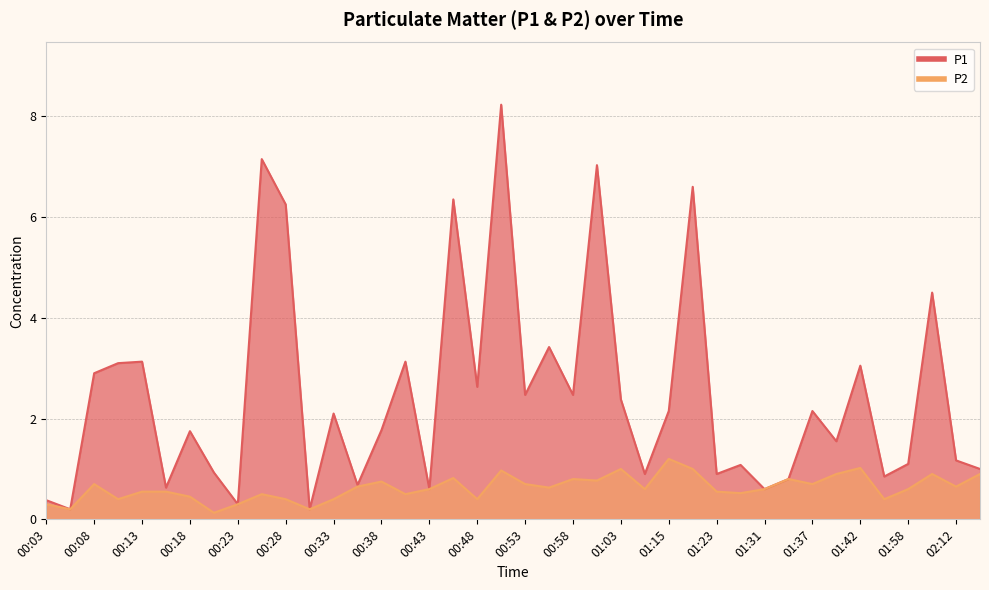

Reading left to right, extract all data points from this chart.

P1: 0.4	0.2	2.9	3.1	3.1	0.6	1.8	0.9	0.3	7.2	6.2	0.2	2.1	0.7	1.8	3.1	0.6	6.3	2.6	8.2	2.5	3.4	2.5	7.0	2.4	0.9	2.1	6.6	0.9	1.1	0.6	0.8	2.1	1.6	3.0	0.8	1.1	4.5	1.2	1.0
P2: 0.3	0.2	0.7	0.4	0.6	0.6	0.5	0.1	0.3	0.5	0.4	0.2	0.4	0.7	0.8	0.5	0.6	0.8	0.4	1.0	0.7	0.6	0.8	0.8	1.0	0.6	1.2	1.0	0.6	0.5	0.6	0.8	0.7	0.9	1.0	0.4	0.6	0.9	0.7	0.9